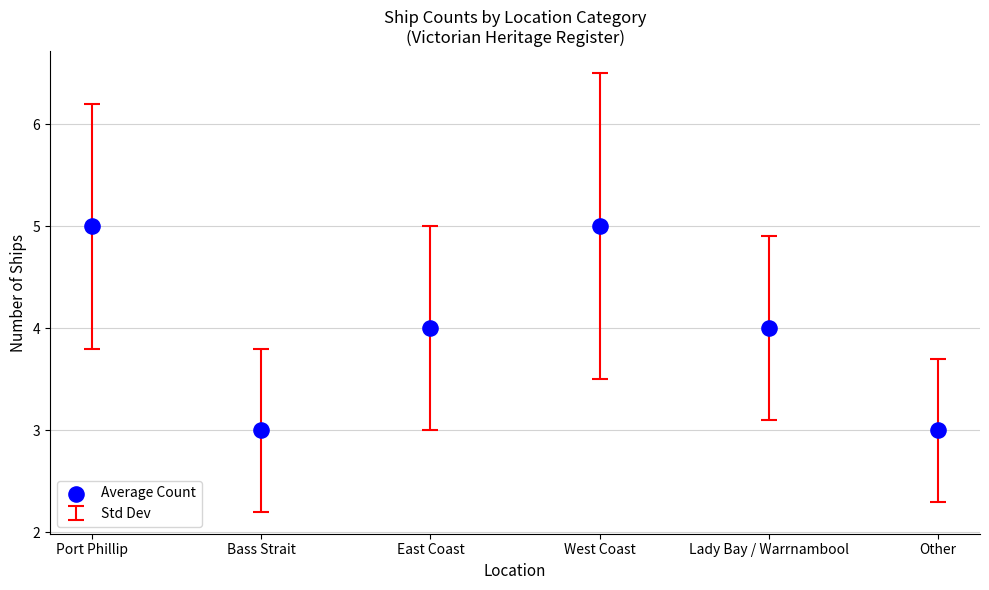

What is the average Y value?

4